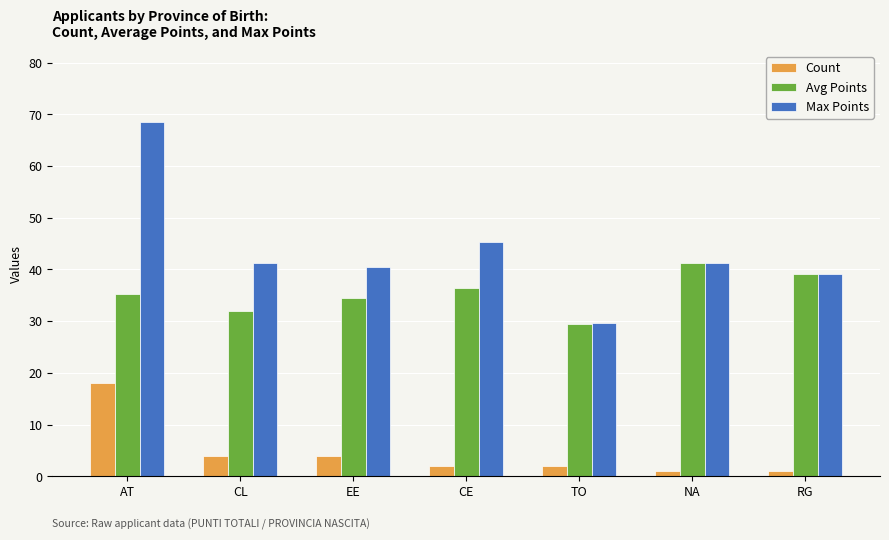

What are all the series names shown in the legend?

Count, Avg Points, Max Points